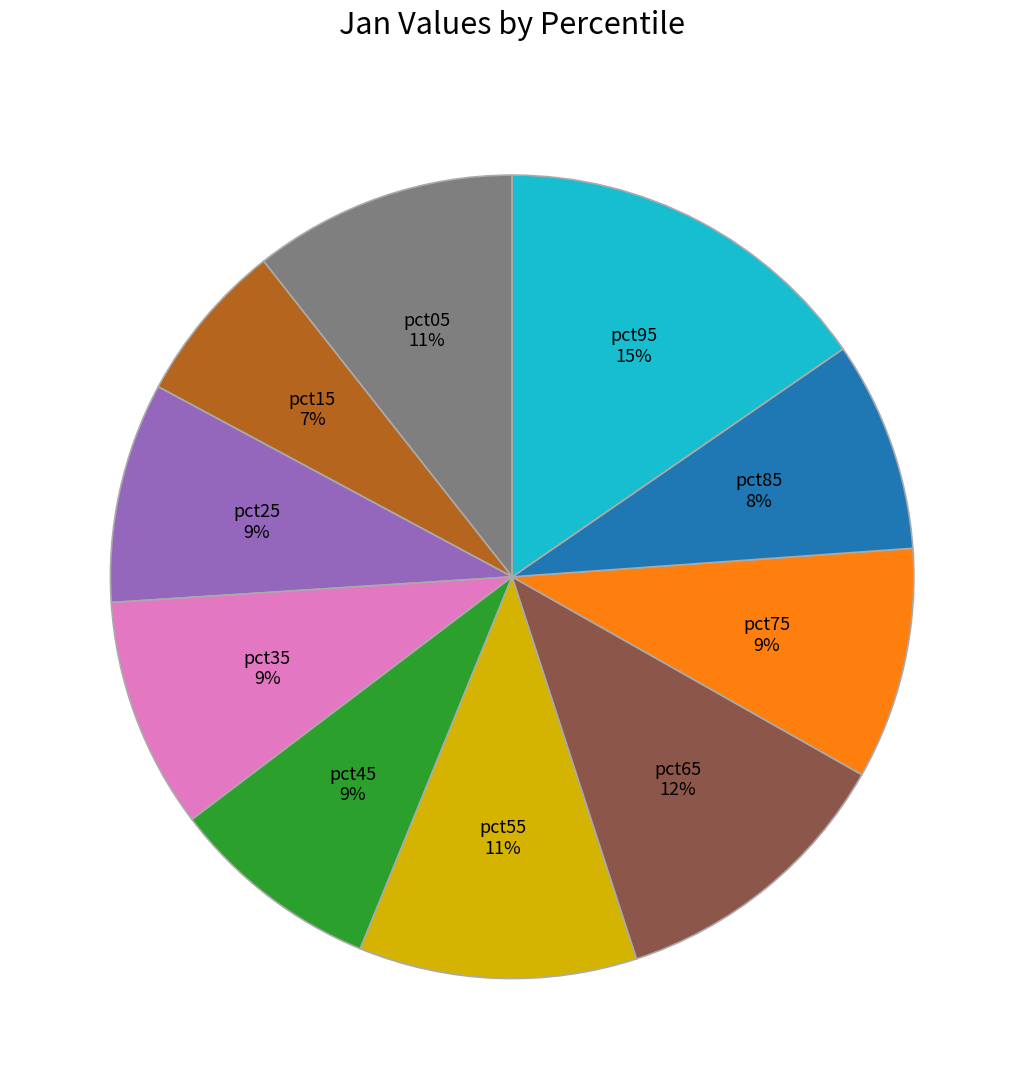

To the nearest percent, what is the average slice percentage?

10%